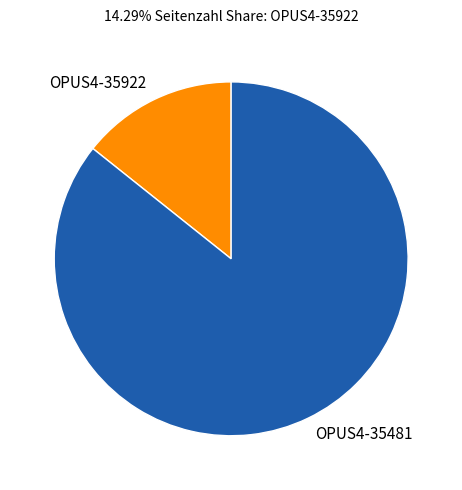

Is it true that OPUS4-35922 is 25% of the pie?

False